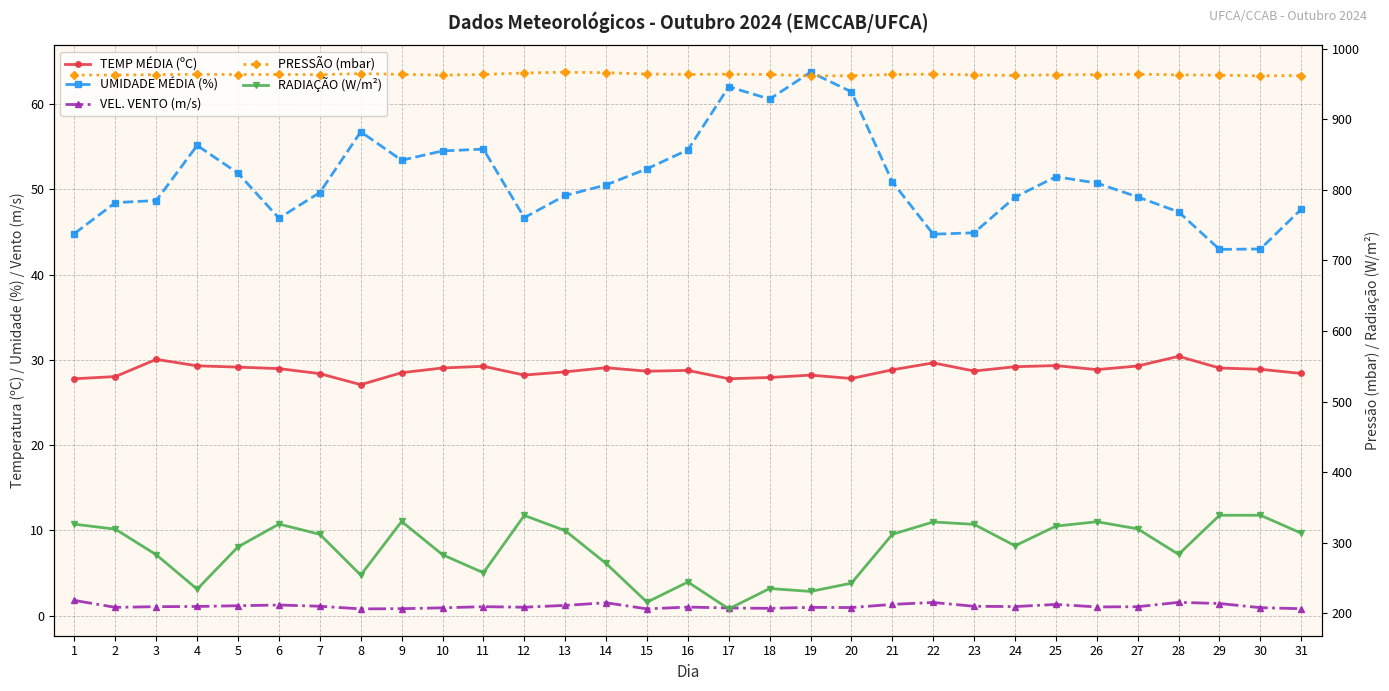

True or false: VEL. VENTO (m/s) and PRESSÃO (mbar) intersect in this chart.

False